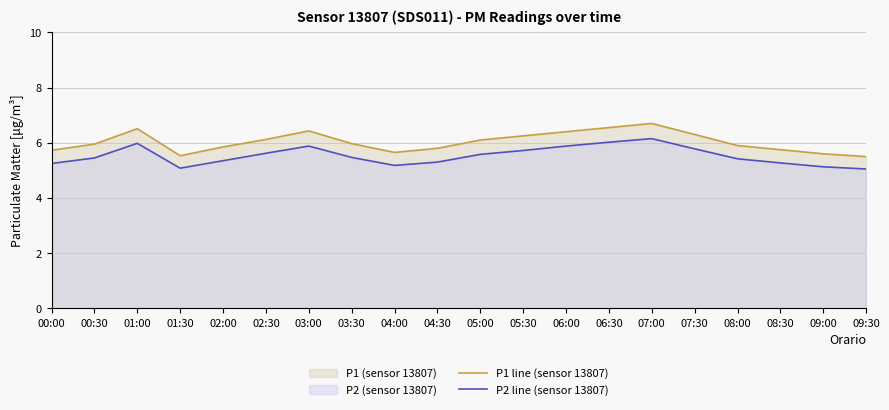

Which series has the largest total across all categories?

P1 line (sensor 13807)